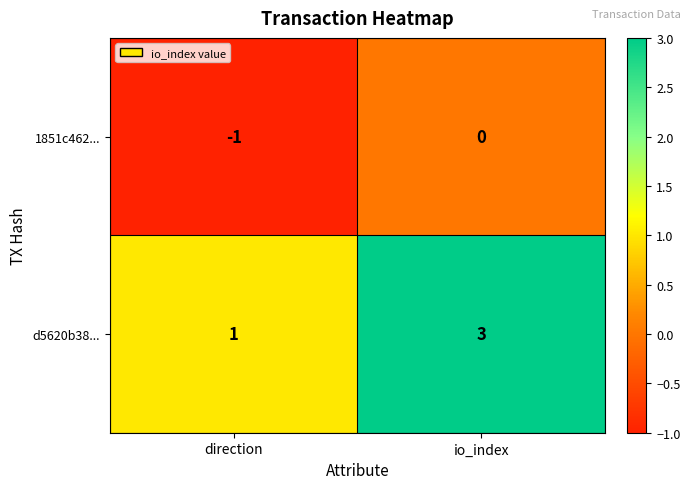

Rank the series by their average value, from lowest to highest.

1851c462..., d5620b38...